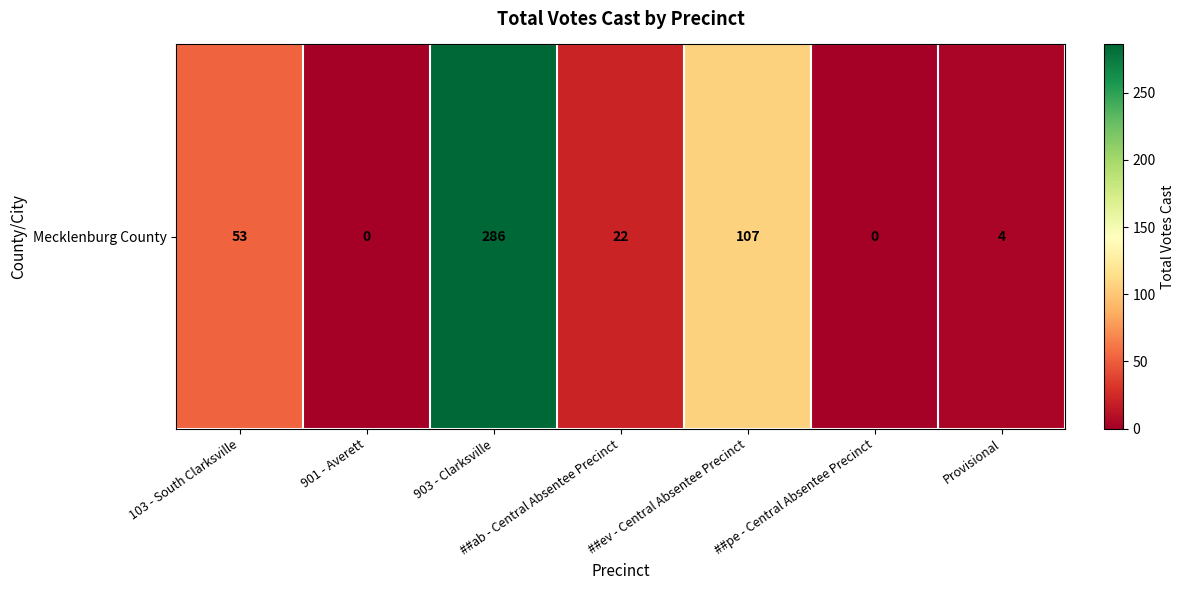

How many positive values are there?

5